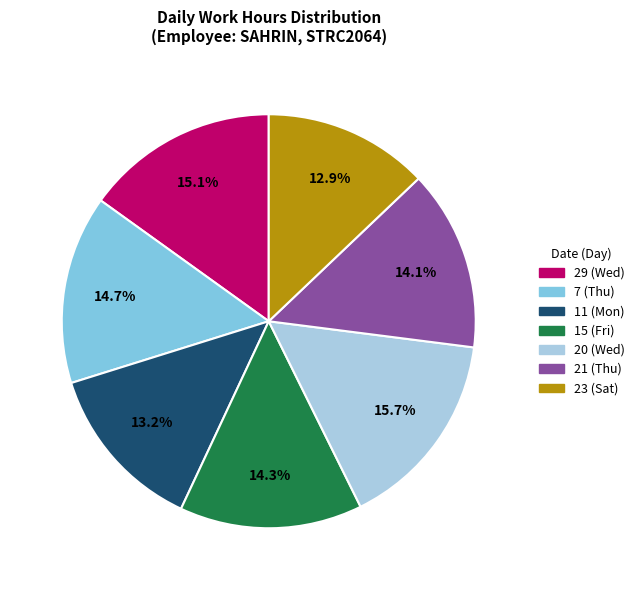

Is there a majority slice in this chart?

No